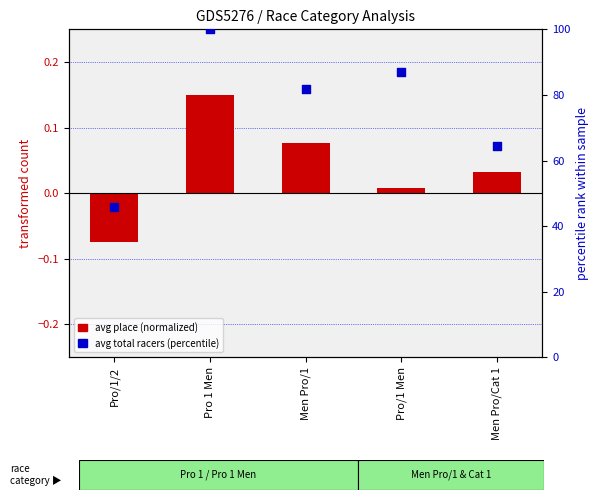

Which series has the largest total across all categories?

avg total racers (percentile)